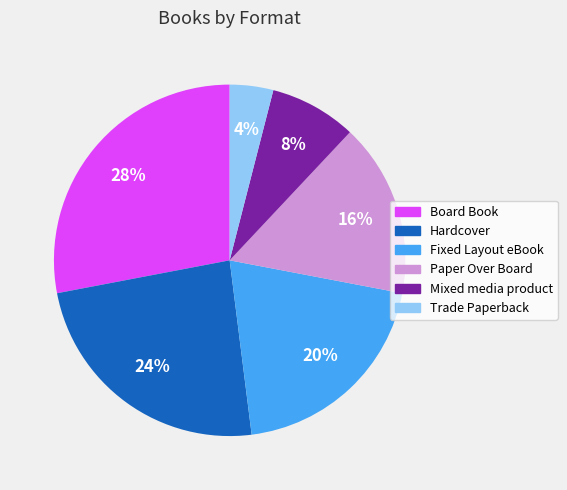

Is there a majority slice in this chart?

No